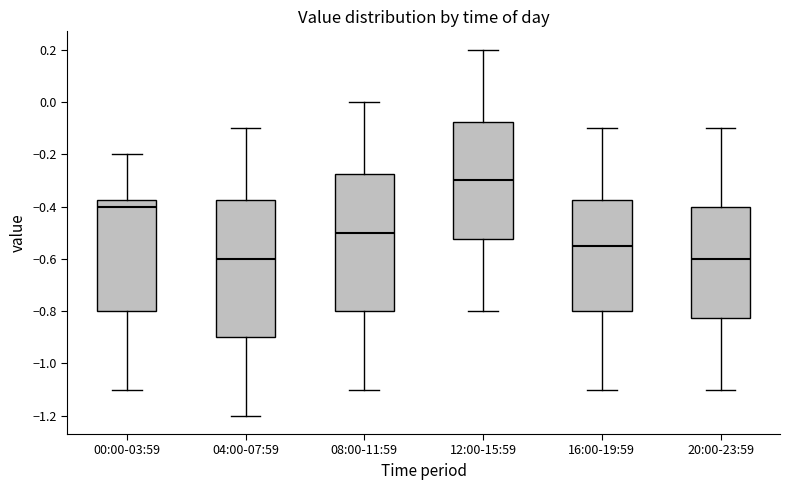

Reading left to right, read every box against the y-axis: the position of its median line, the range the box covers, and the ends of its whiskers. The values are not printed on the chart, so give them approximately, as read against the axis.

00:00-03:59: median -0.40, box -0.80 to -0.38, whiskers -1.10 to -0.20
04:00-07:59: median -0.60, box -0.90 to -0.38, whiskers -1.20 to -0.10
08:00-11:59: median -0.50, box -0.80 to -0.28, whiskers -1.10 to 0.00
12:00-15:59: median -0.30, box -0.52 to -0.08, whiskers -0.80 to 0.20
16:00-19:59: median -0.54, box -0.80 to -0.38, whiskers -1.10 to -0.10
20:00-23:59: median -0.60, box -0.82 to -0.40, whiskers -1.10 to -0.10